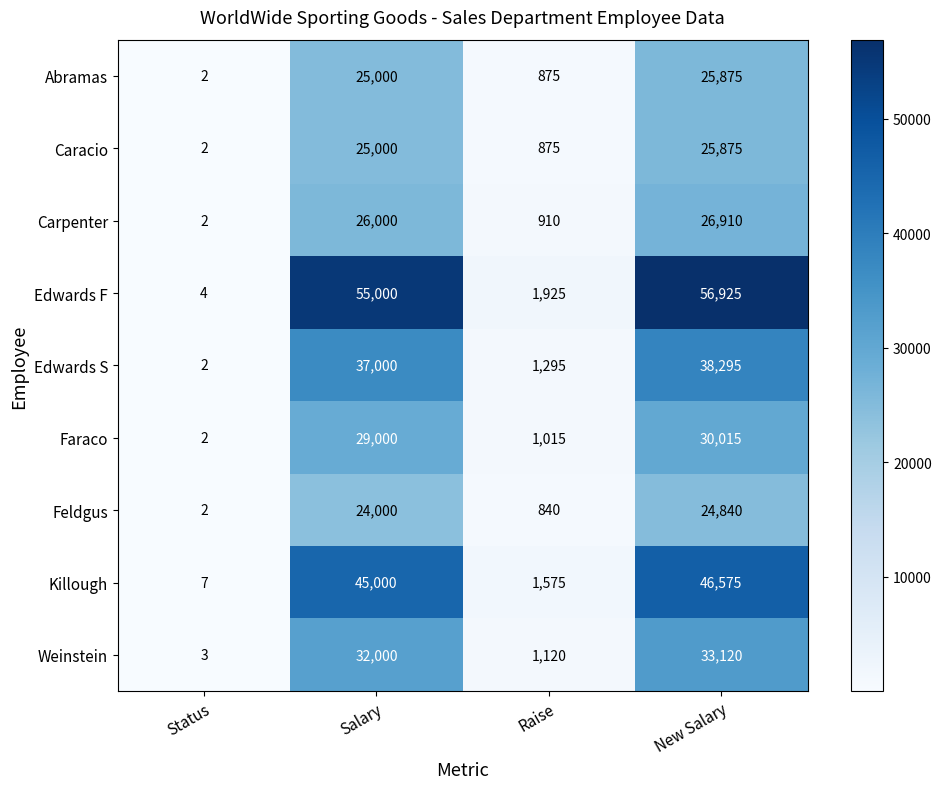

Rank the categories by Abramas value from highest to lowest.

New Salary, Salary, Raise, Status